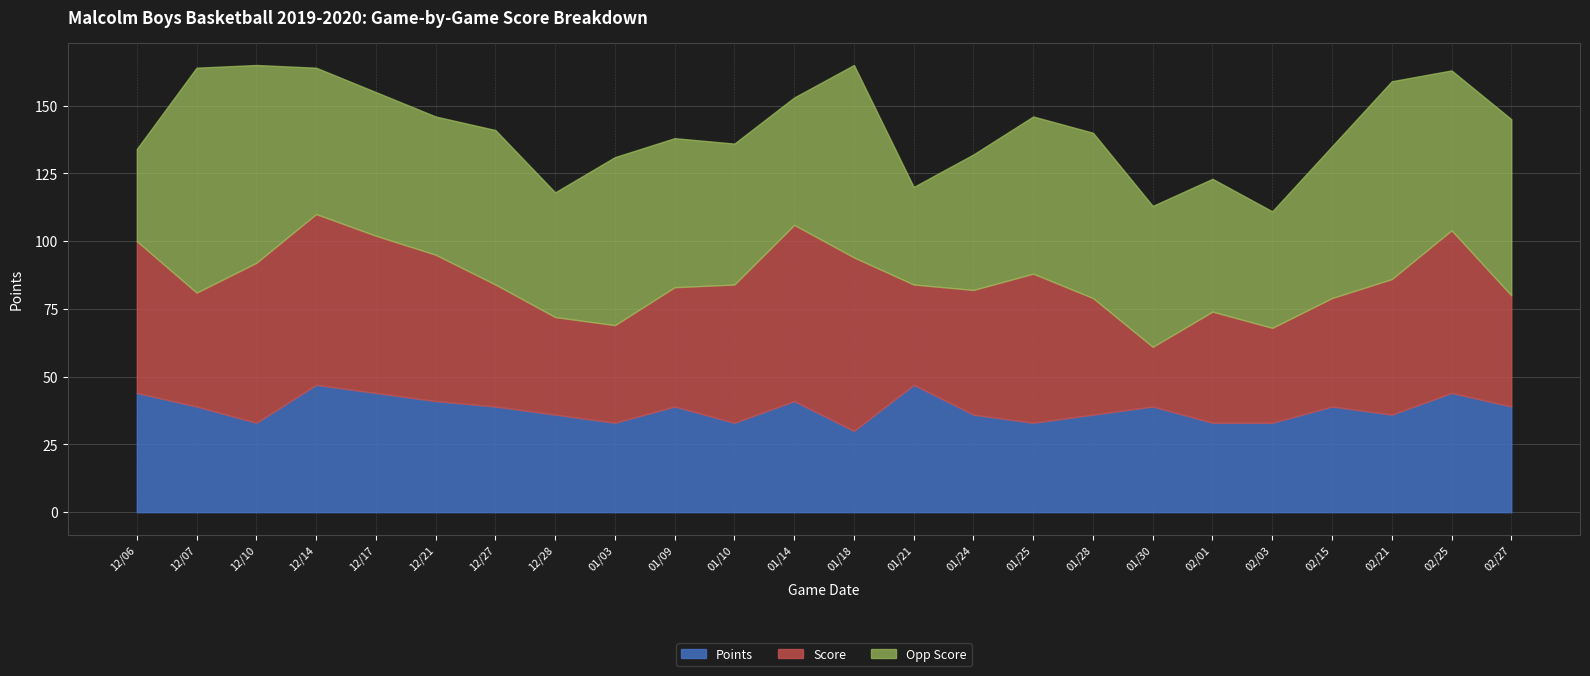

Rank the series at 01/18 from lowest to highest value.

Points, Score, Opp Score